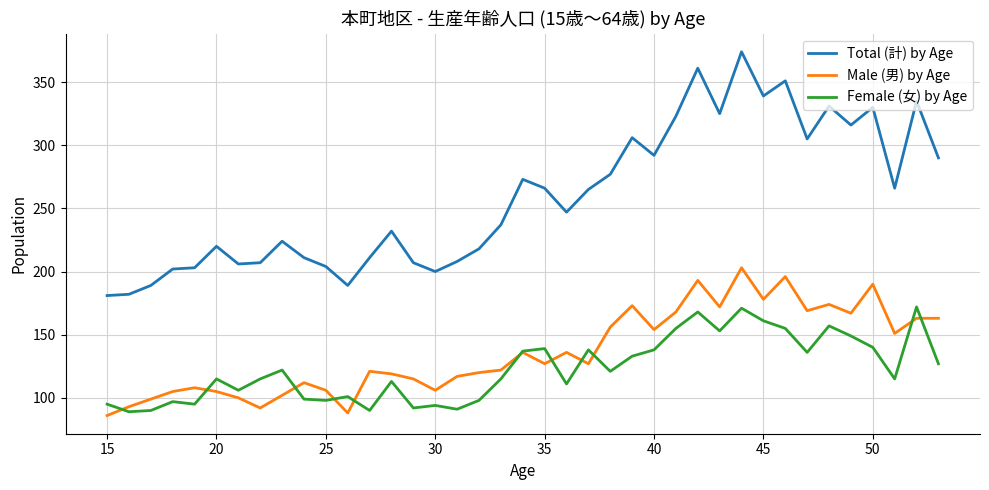

Which series has the largest total across all categories?

Total (計) by Age